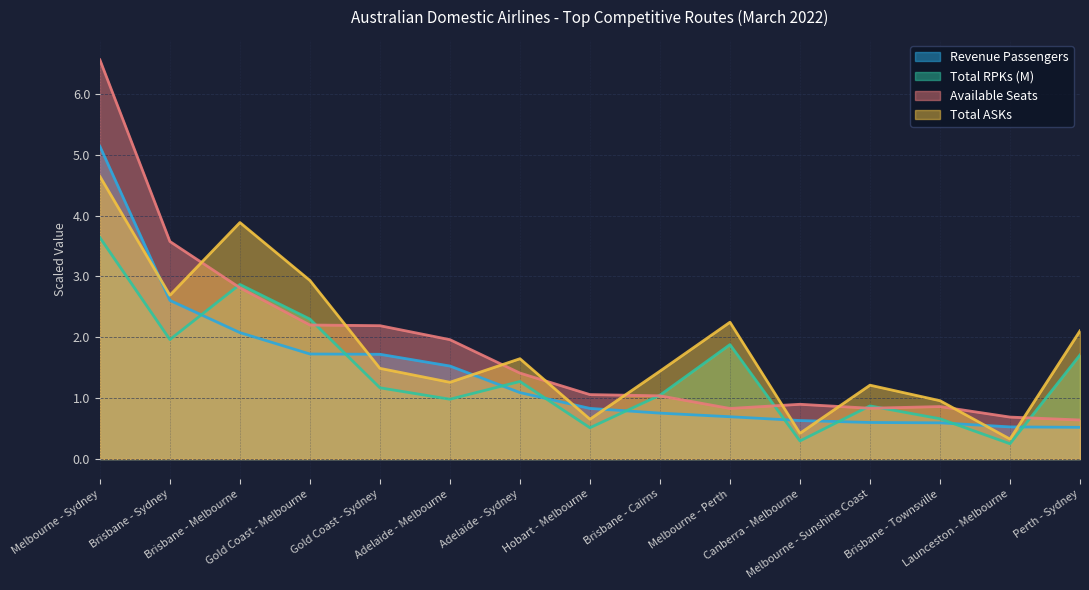

Rank the series by their maximum value, from lowest to highest.

Total RPKs (M), Total ASKs, Revenue Passengers, Available Seats